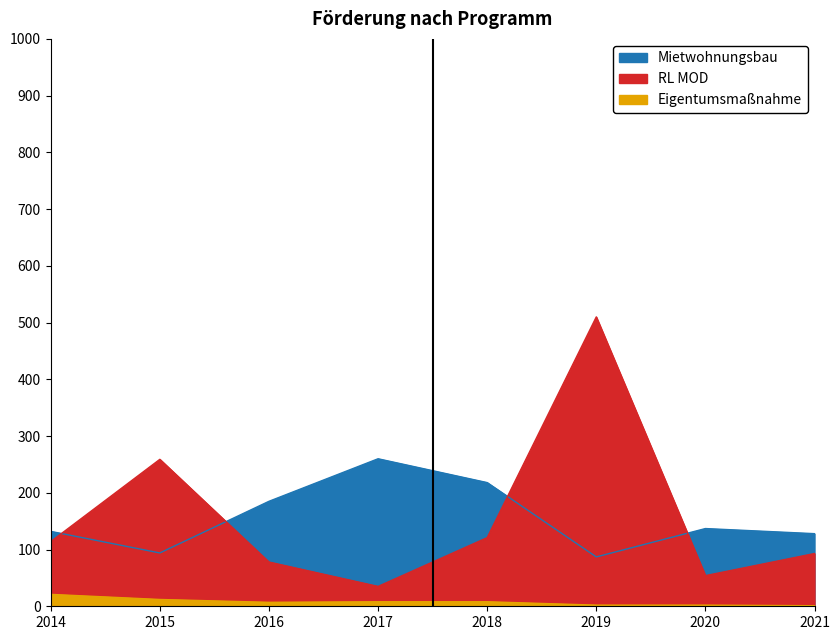

True or false: Eigentumsmaßnahme and RL MOD cross at least once.

False